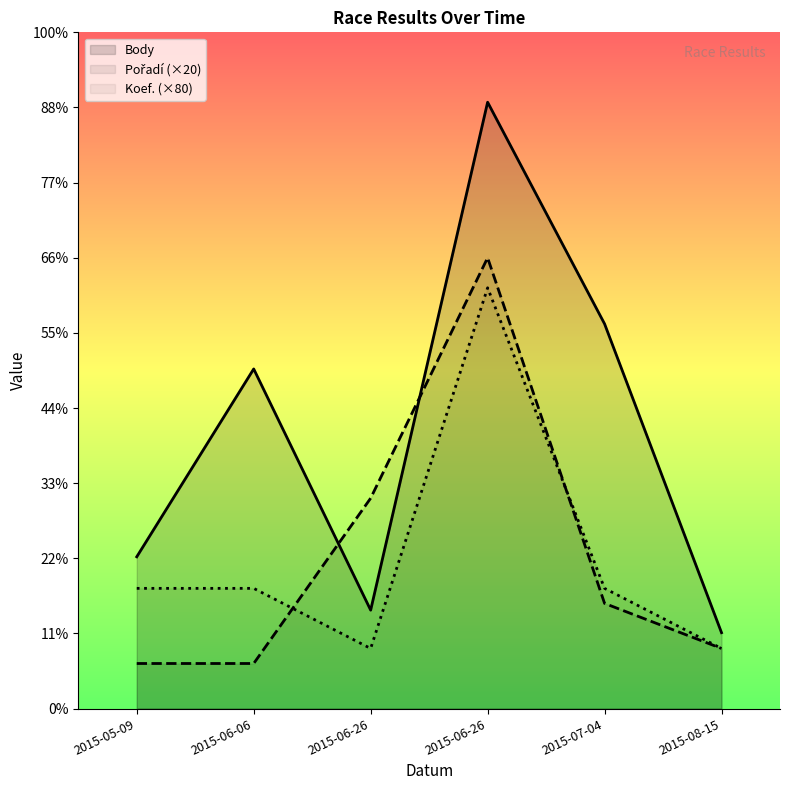

In Pořadí (×20), how many points are higher than both neighbors (excluding endpoints)?

1